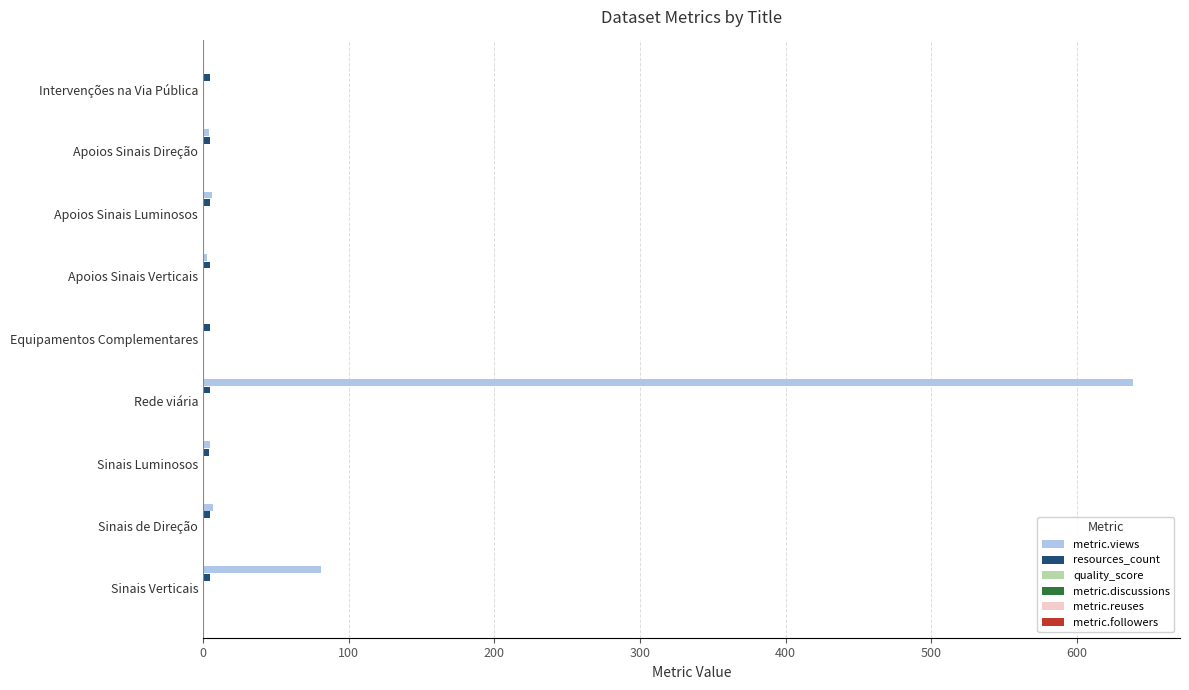

Is it true that metric.views equals 639.0 at Rede viária?

True